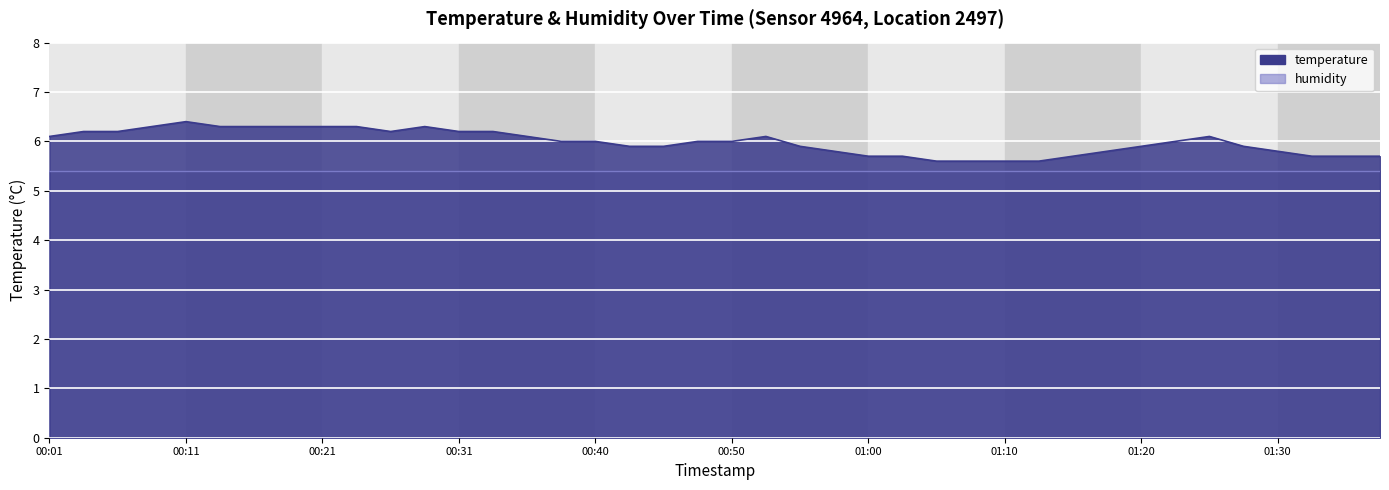

Between 01:10 and 01:28, which is larger?

01:28